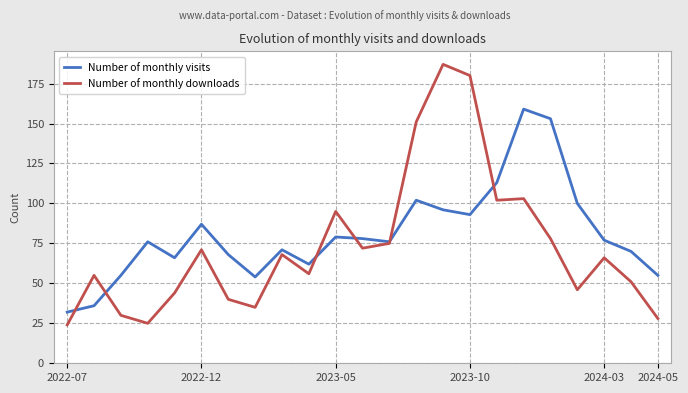

What is the smallest value displayed?

24